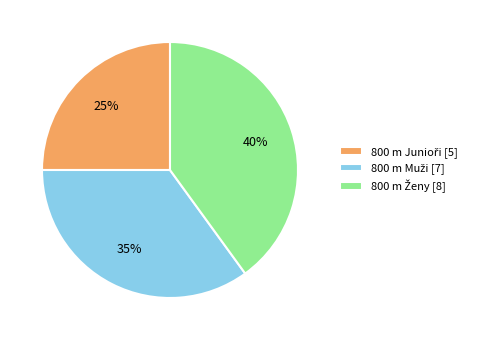

Count the number of slices in the pie.

3